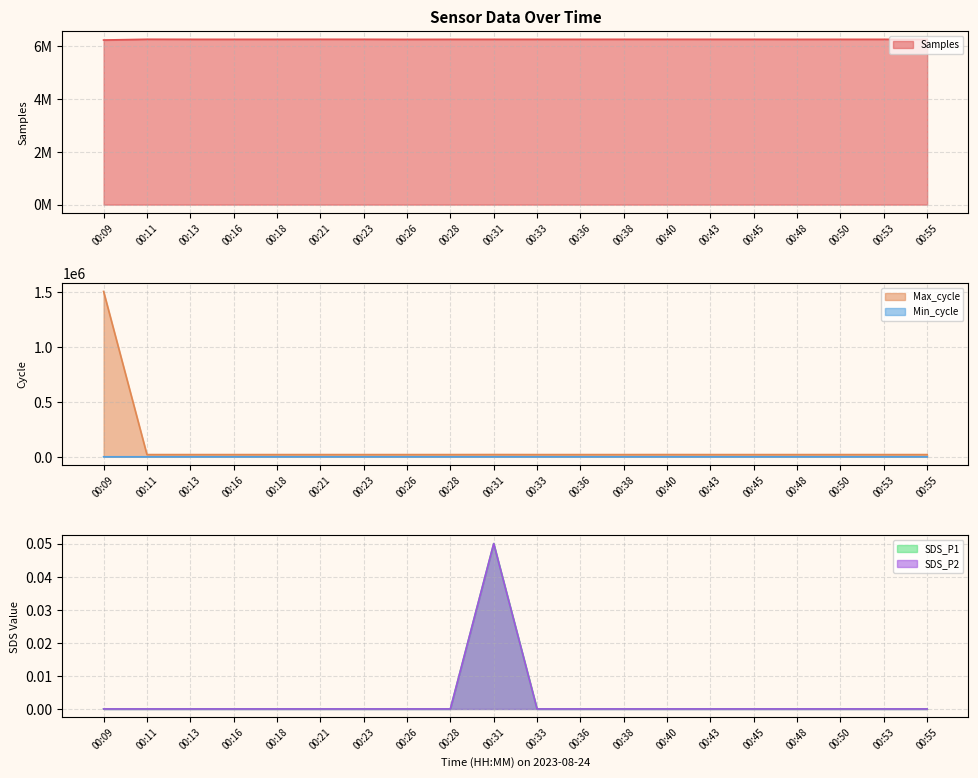

True or false: Max_cycle and Min_cycle cross at least once.

False